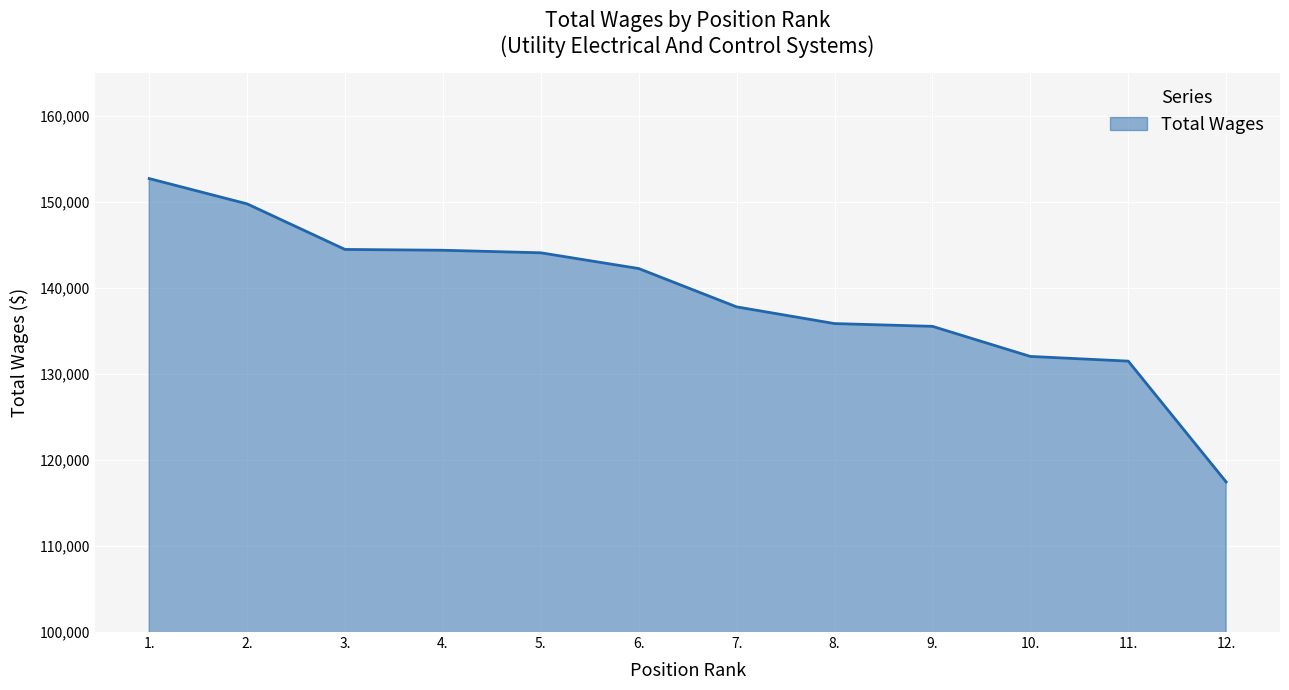

What is the minimum value shown in the chart?

117438